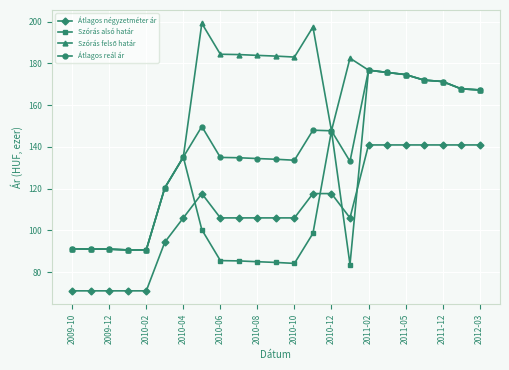

True or false: Átlagos négyzetméter ár and Átlagos reál ár intersect in this chart.

False